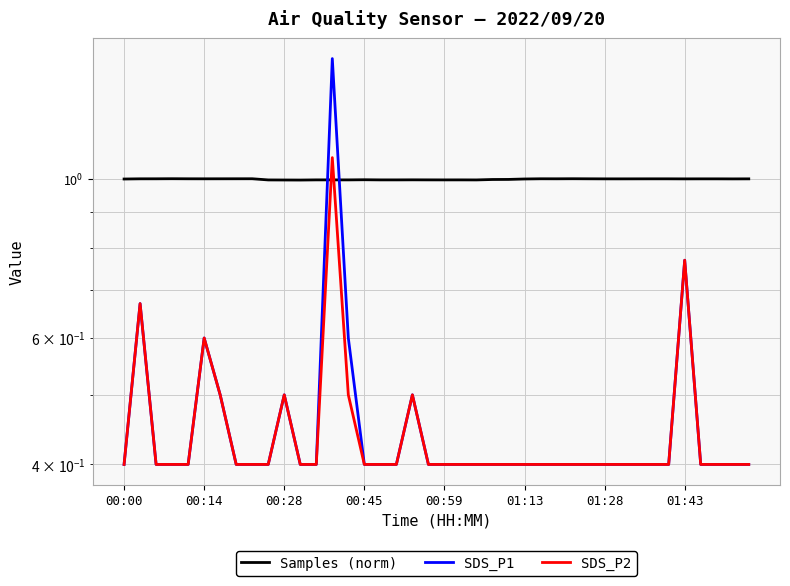

Is the value of Samples (norm) at 18 greater than the value of SDS_P1 at 14?

Yes